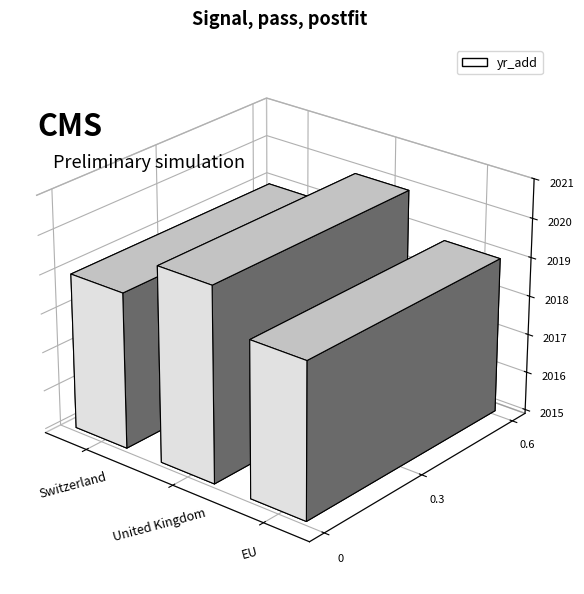

Reading left to right, extract all data points from this chart.

2019	2020	2019